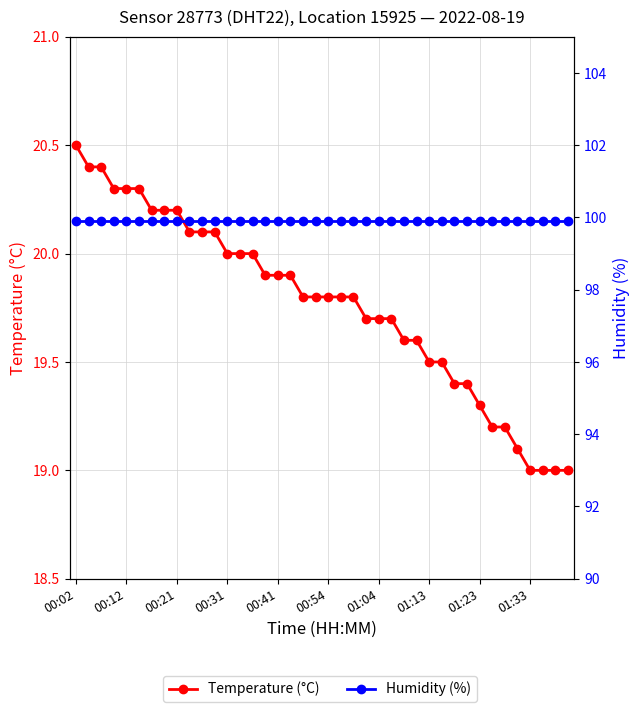

Reading right to left, transcribe all the data shown in this chart.

Temperature (°C): 19.0	19.0	19.0	19.0	19.1	19.2	19.2	19.3	19.4	19.4	19.5	19.5	19.6	19.6	19.7	19.7	19.7	19.8	19.8	19.8	19.8	19.8	19.9	19.9	19.9	20.0	20.0	20.0	20.1	20.1	20.1	20.2	20.2	20.2	20.3	20.3	20.3	20.4	20.4	20.5
Humidity (%): 99.9	99.9	99.9	99.9	99.9	99.9	99.9	99.9	99.9	99.9	99.9	99.9	99.9	99.9	99.9	99.9	99.9	99.9	99.9	99.9	99.9	99.9	99.9	99.9	99.9	99.9	99.9	99.9	99.9	99.9	99.9	99.9	99.9	99.9	99.9	99.9	99.9	99.9	99.9	99.9